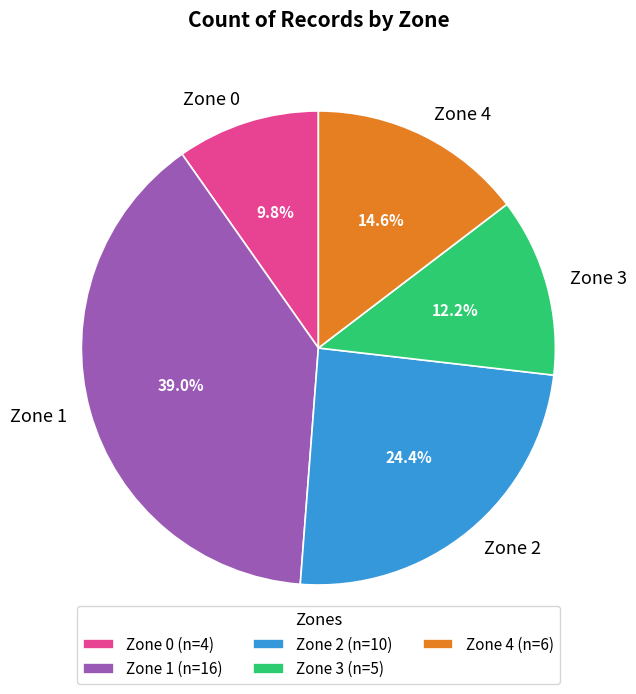

The Zone 3 slice represents 3% of the pie. True or false?

False